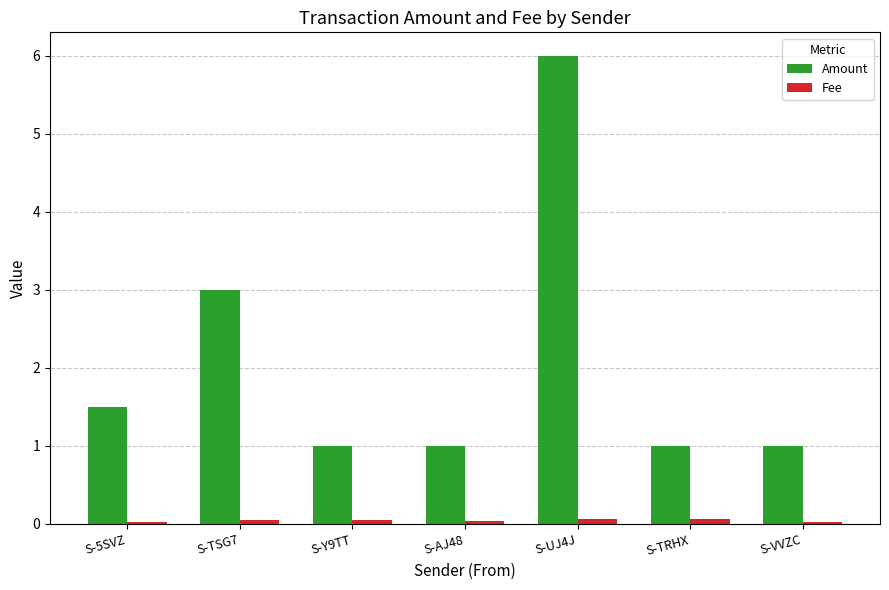

At which category is the sum across all series the highest?

S-UJ4J